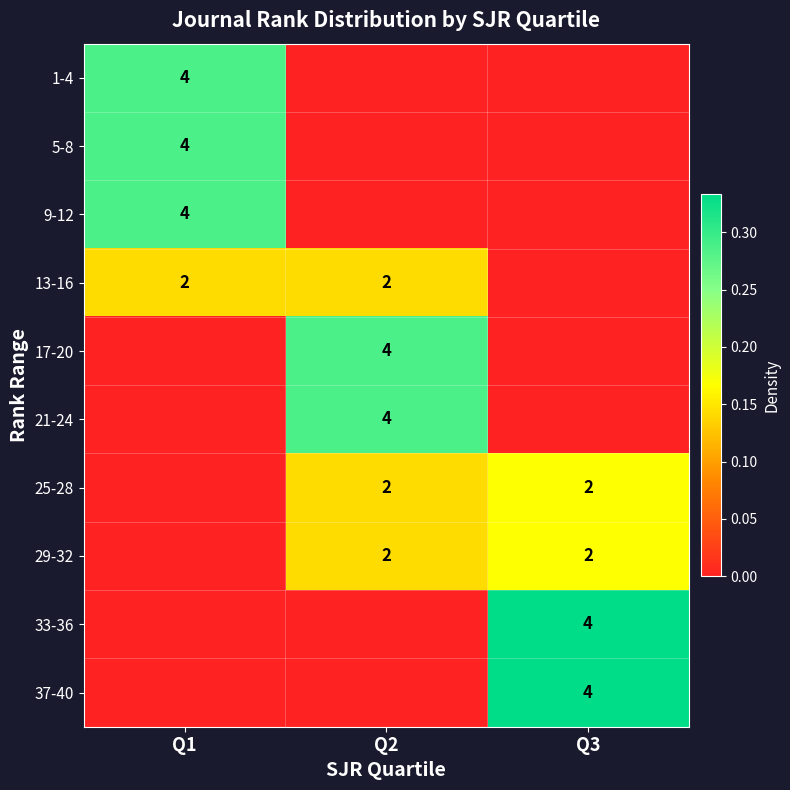

True or false: 13-16 has a value of 3 at Q2.

False